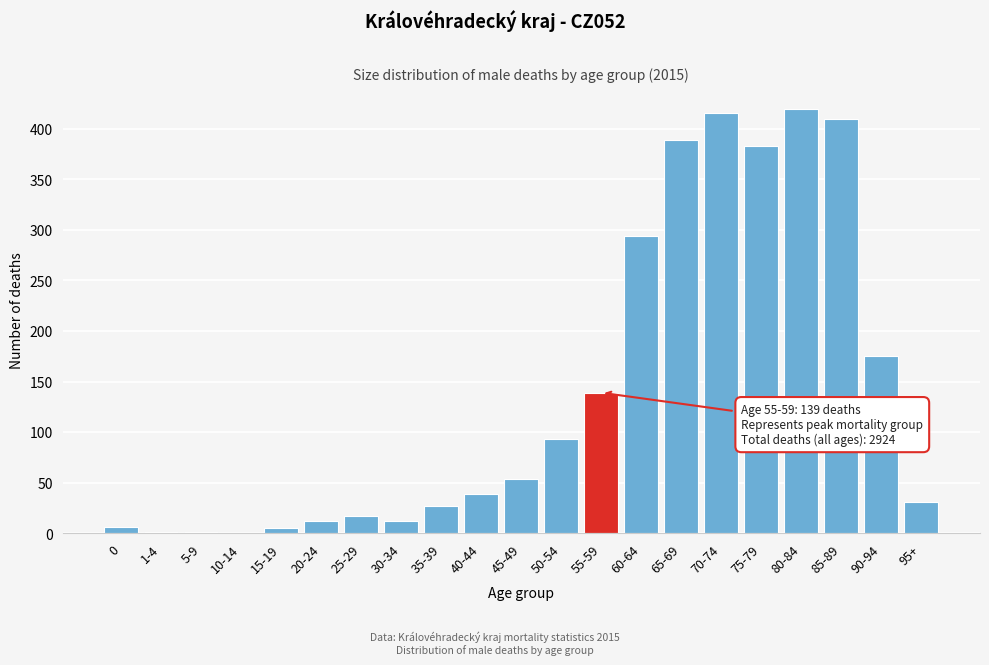

Is it true that the value at 50-54 is 143?

False